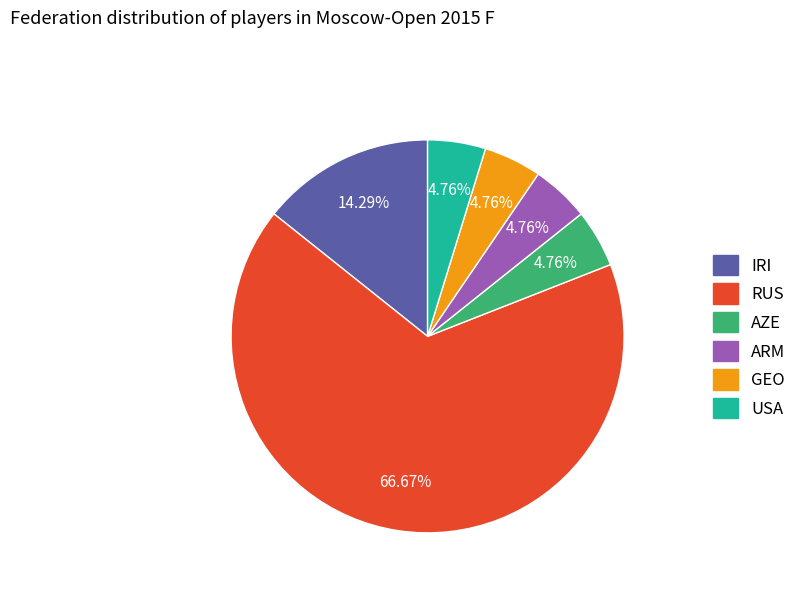

What percentage is the AZE slice, to the nearest percent?

5%